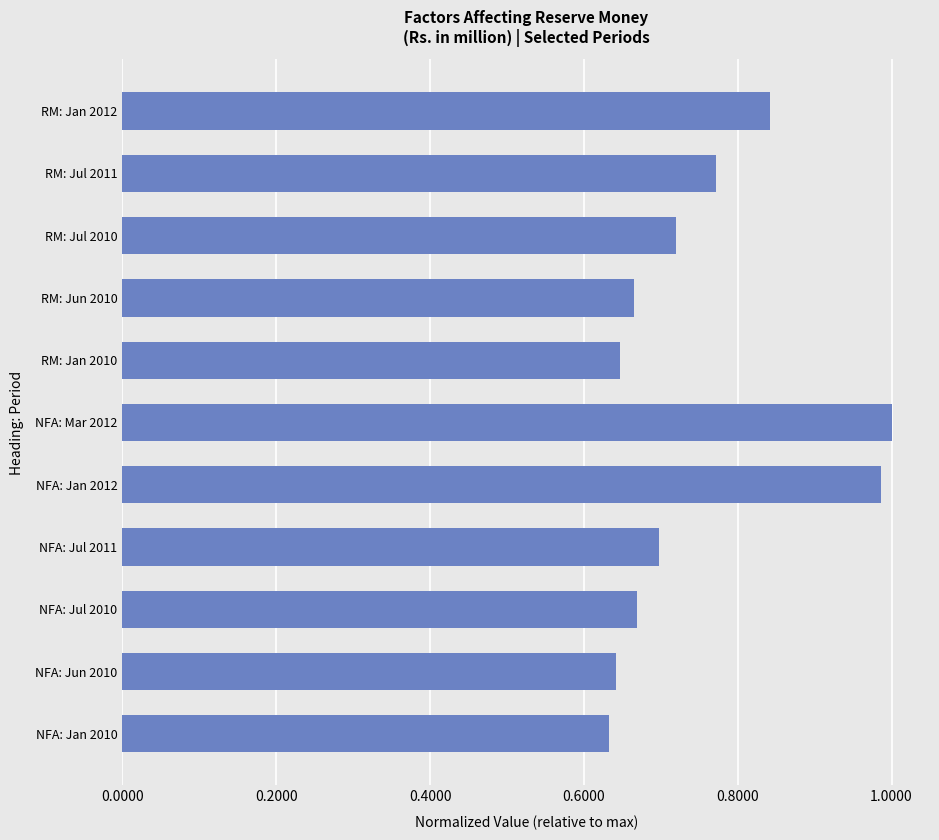

The value at NFA: Jul 2011 is 1.2. True or false?

False